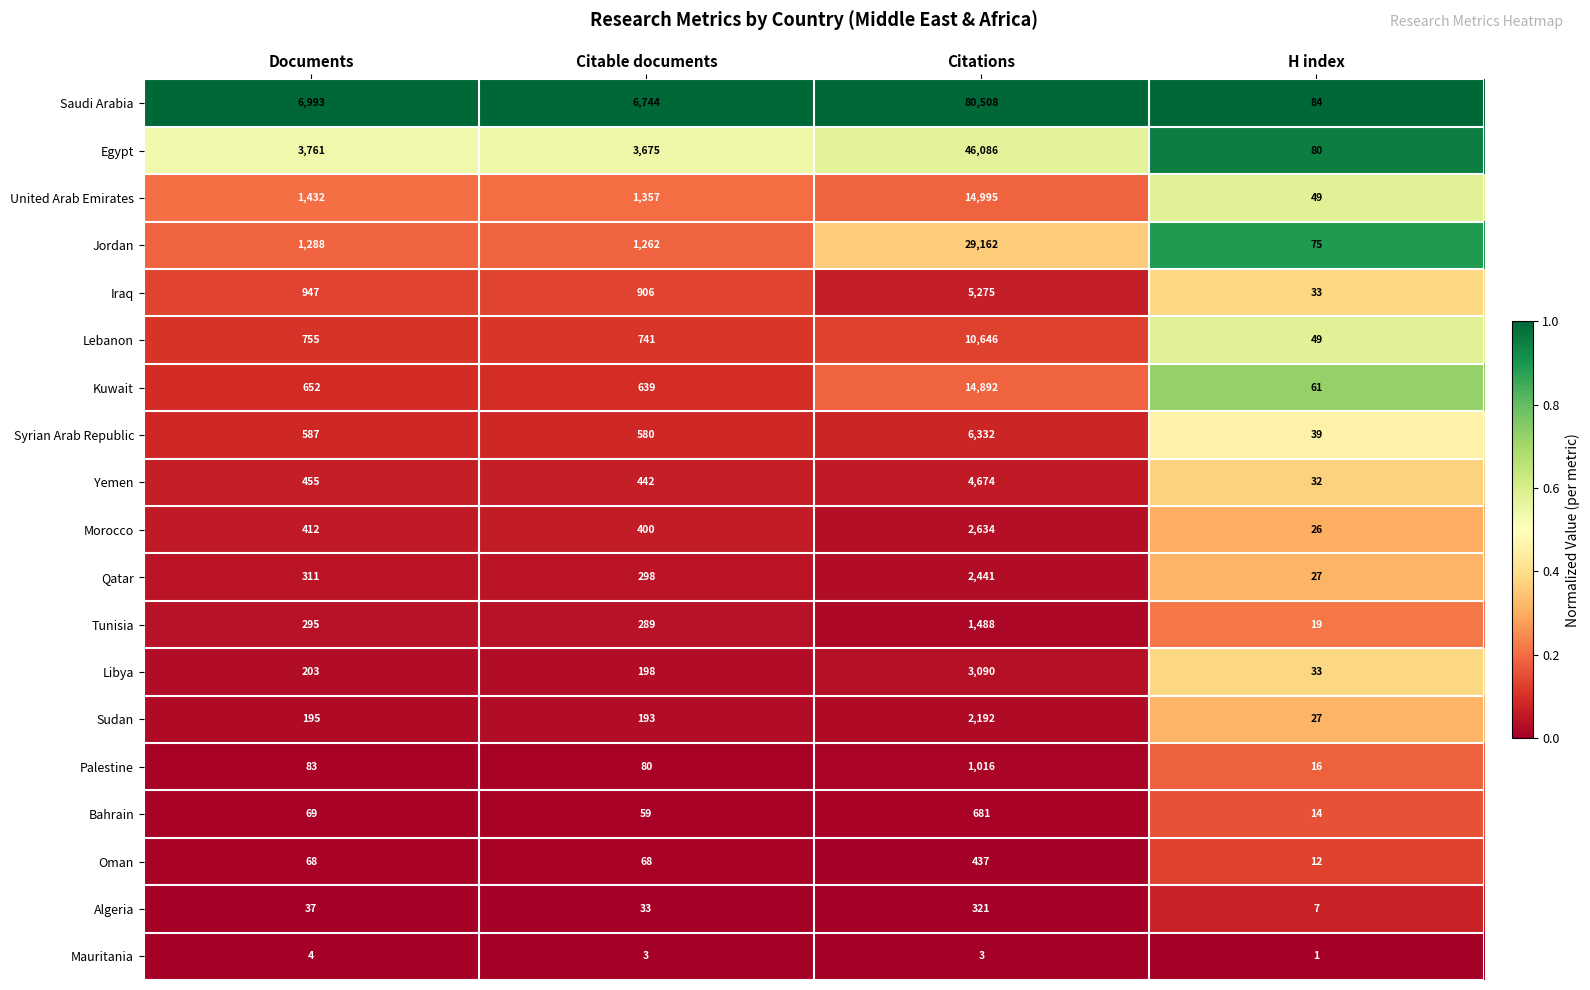

At which category is the sum across all series the highest?

Citations